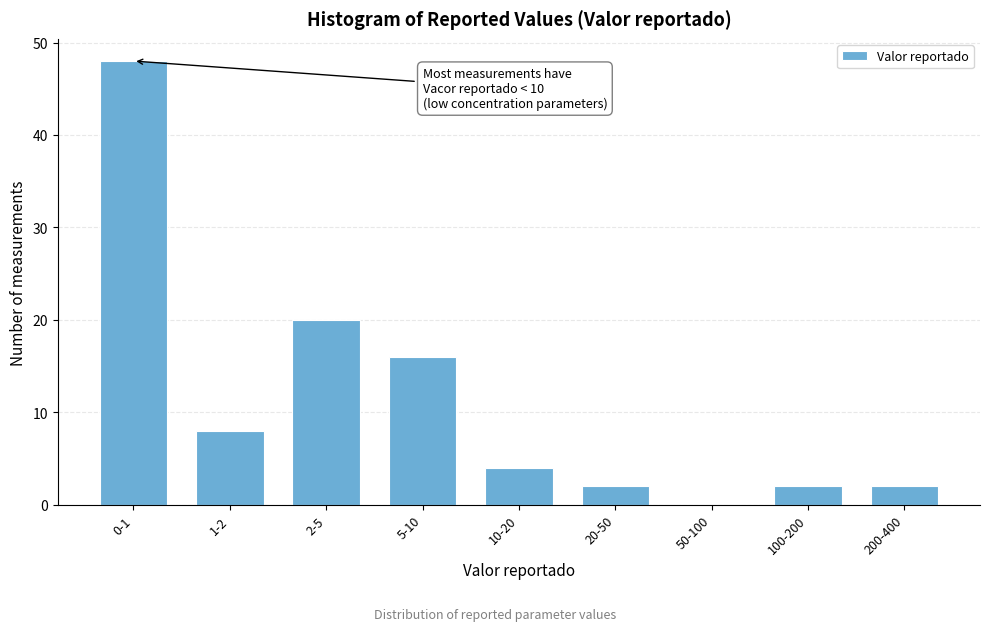

Reading left to right, list all the values displayed in this chart.

0-1=48	1-2=8	2-5=20	5-10=16	10-20=4	20-50=2	50-100=0	100-200=2	200-400=2